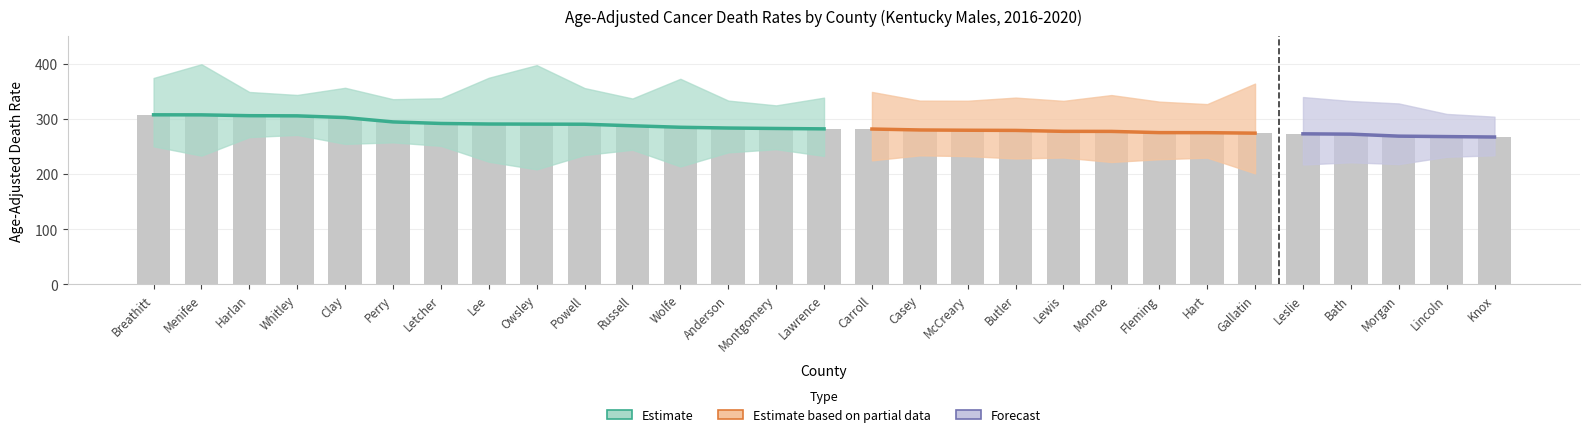

List the labels in order of Rate value, largest first.

Breathitt, Menifee, Harlan, Whitley, Clay, Perry, Letcher, Lee, Owsley, Powell, Russell, Wolfe, Anderson, Montgomery, Lawrence, Carroll, Casey, McCreary, Butler, Lewis, Monroe, Fleming, Hart, Gallatin, Leslie, Bath, Morgan, Lincoln, Knox